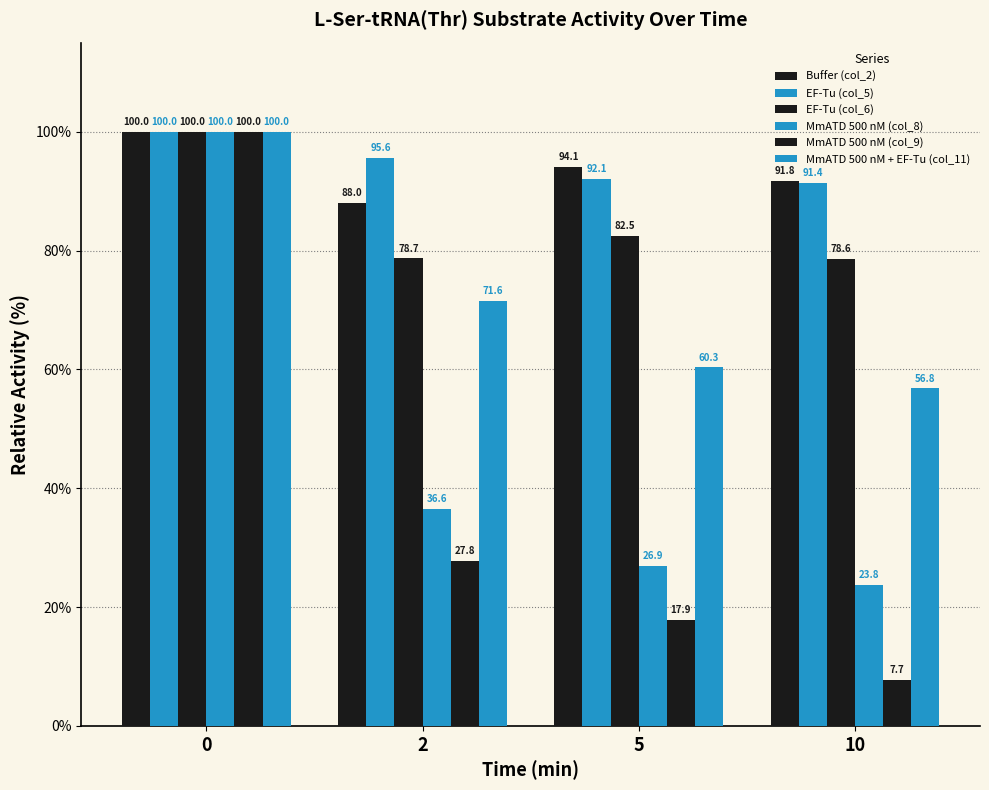

Count the number of categories in the chart.

4